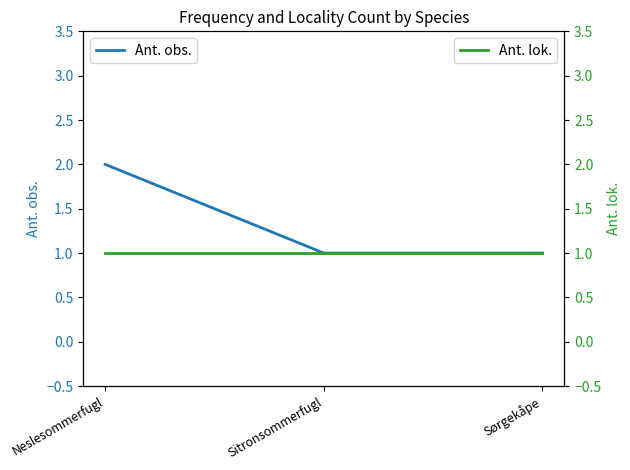

Rank the series by their average value, from highest to lowest.

Ant. obs., Ant. lok.